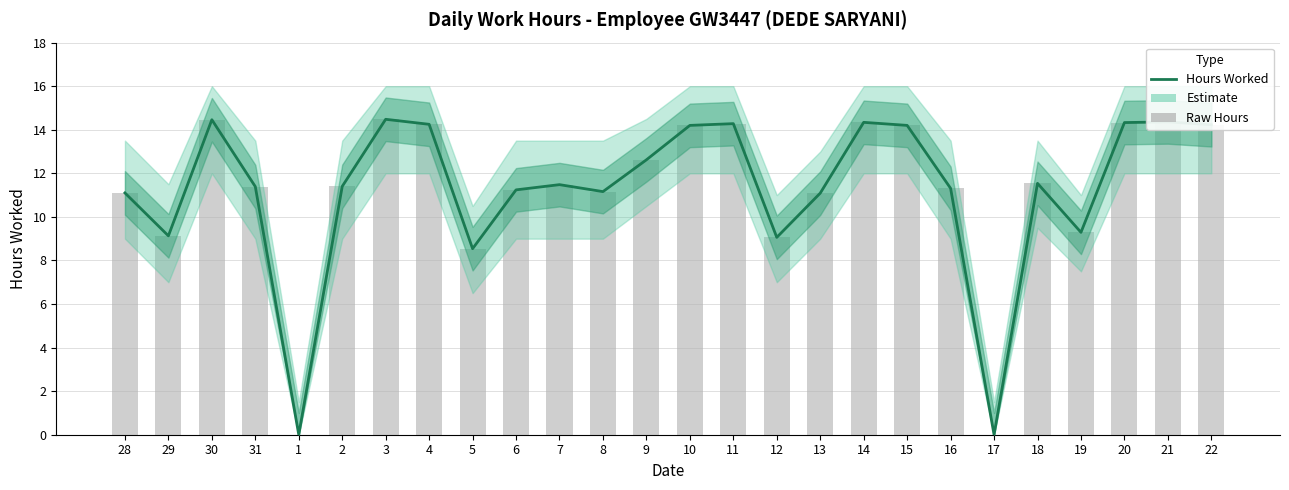

What is the change in value from 2 to 22?

+2.8